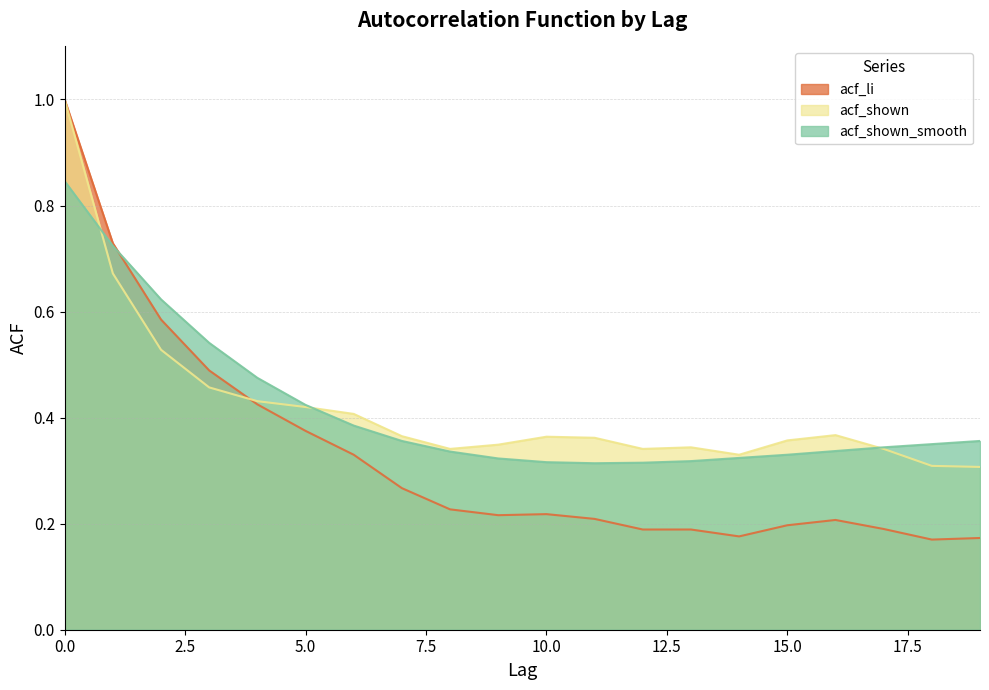

Read the acf_shown value at 18.

0.3